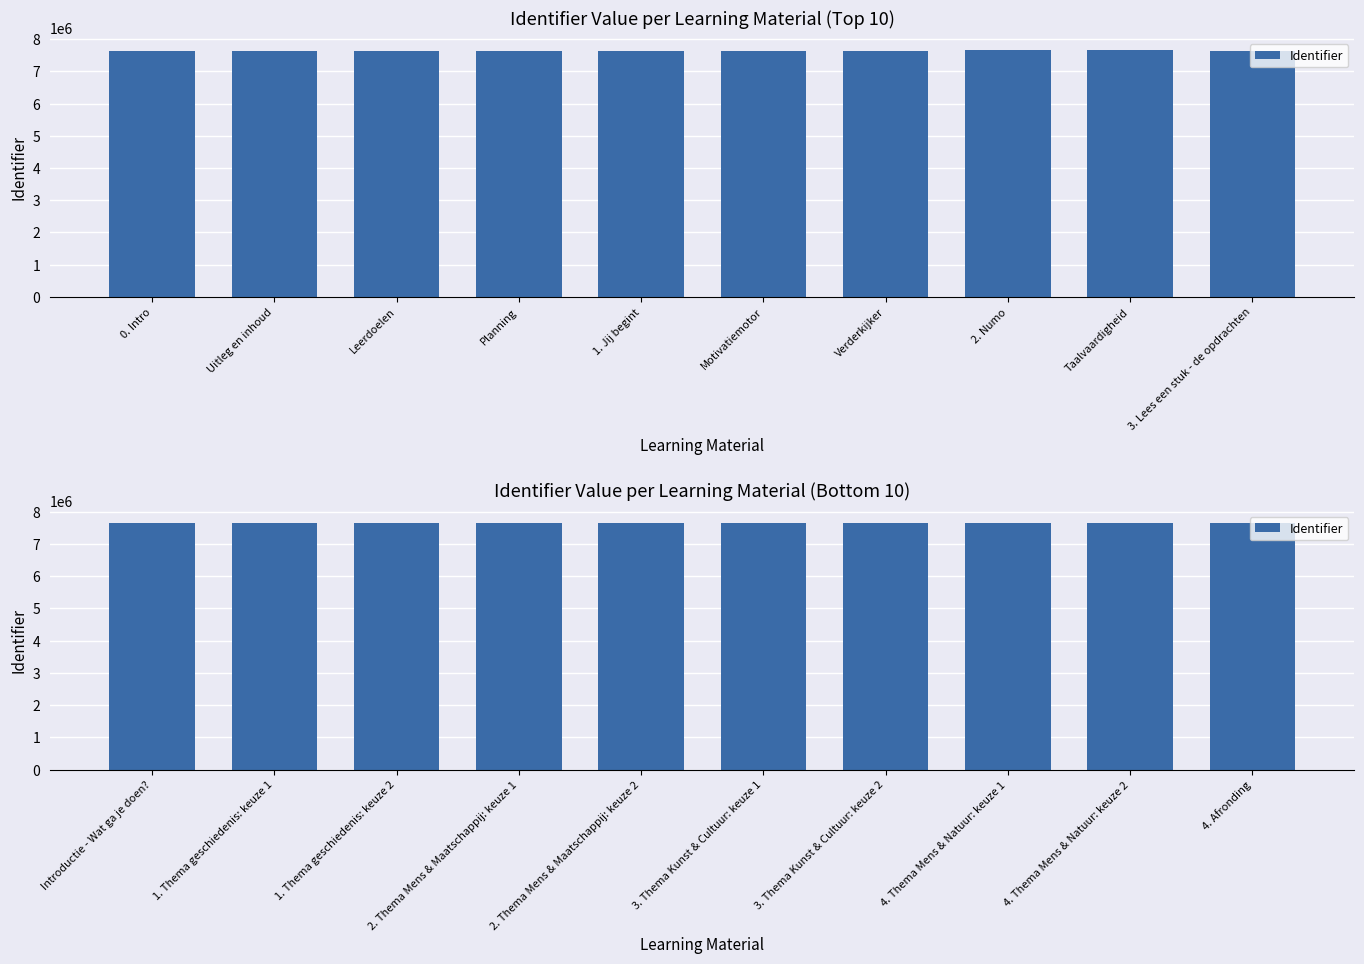

Are the bars horizontal?

No